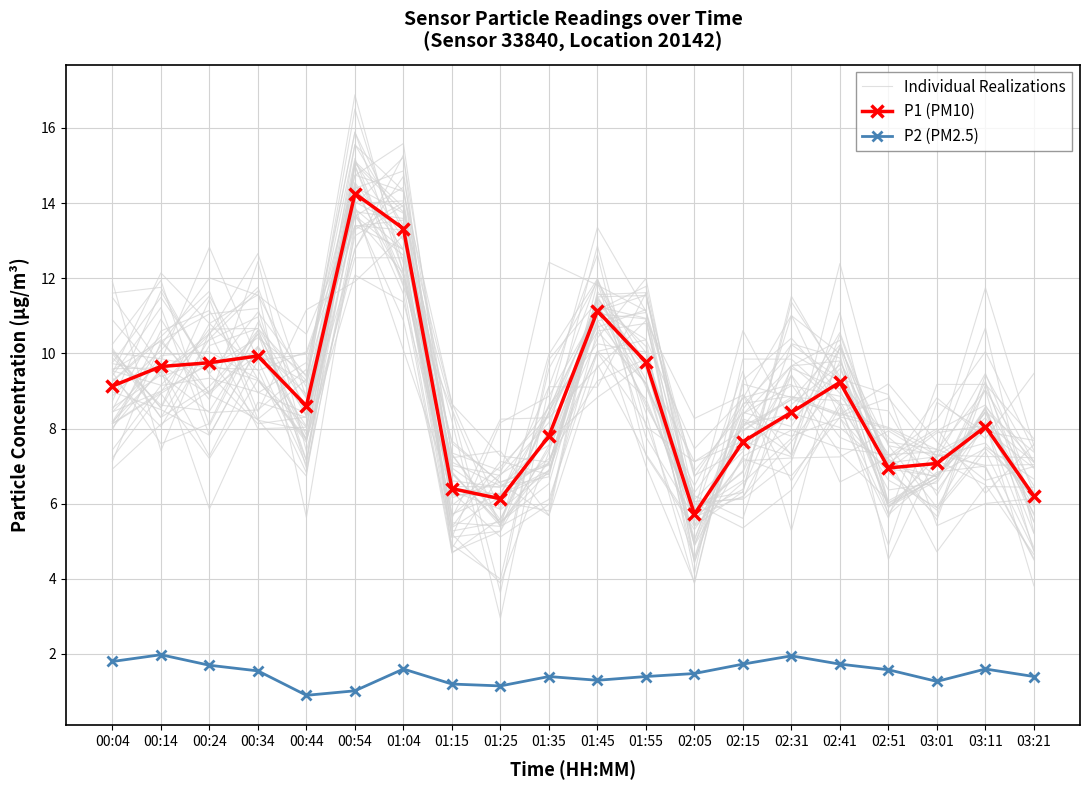

Reading left to right, extract all data points from this chart.

Individual Realizations: 9.7	9.5	10.5	11.8	8.3	14.0	15.2	7.3	5.6	8.5	10.6	9.2	6.0	5.4	6.4	8.6	5.7	7.4	7.0	4.5
P1 (PM10): 9.1	9.7	9.8	9.9	8.6	14.2	13.3	6.4	6.1	7.8	11.1	9.8	5.7	7.7	8.4	9.2	7.0	7.1	8.1	6.2
P2 (PM2.5): 1.8	2.0	1.7	1.6	0.9	1.0	1.6	1.2	1.1	1.4	1.3	1.4	1.5	1.7	1.9	1.7	1.6	1.3	1.6	1.4